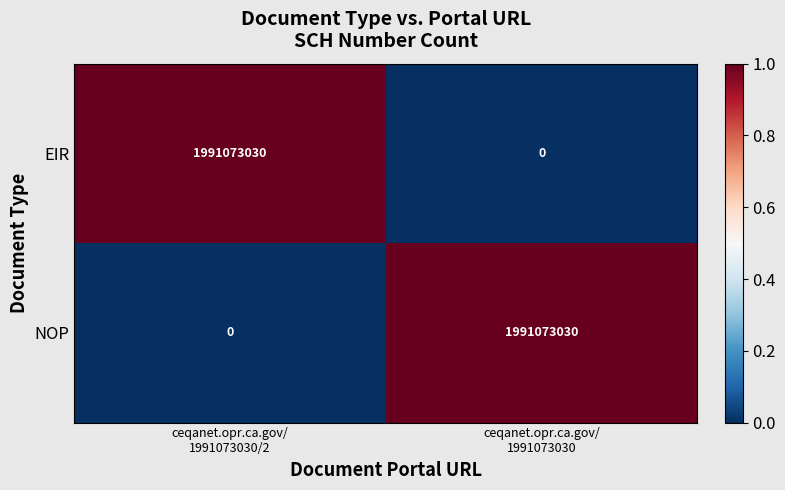

What is the sum of all NOP values?

1991073030